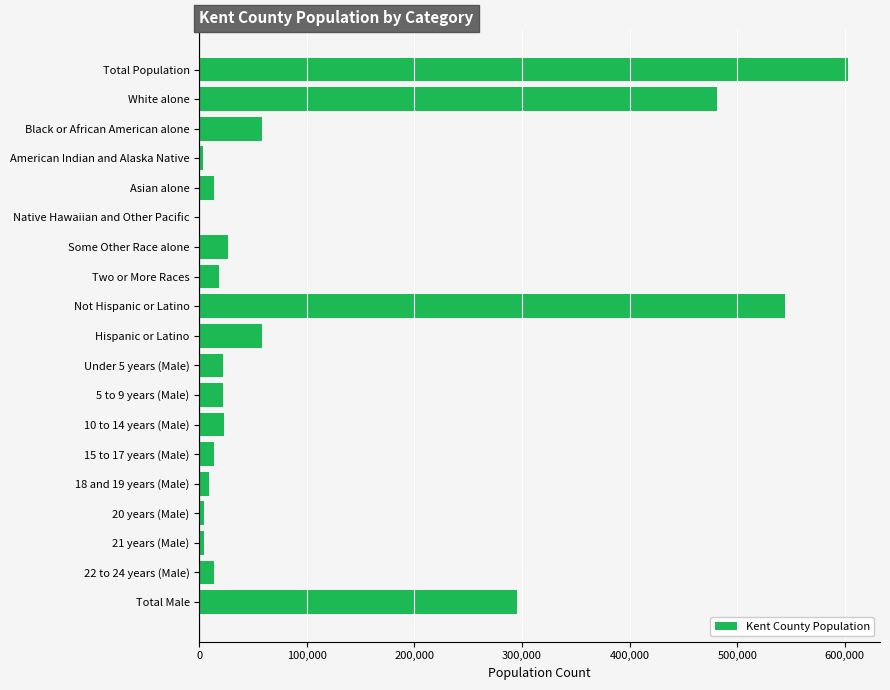

What is the sum of all values?

2215153